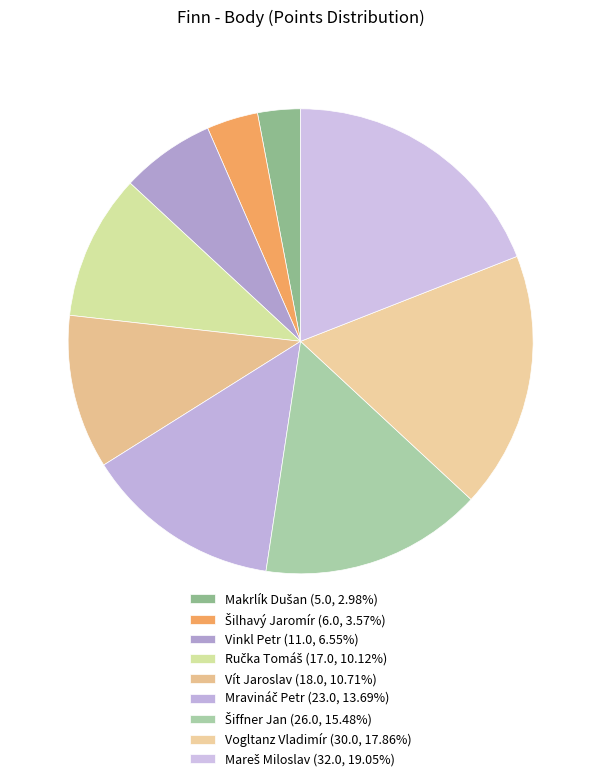

Is Vinkl Petr the majority of the pie?

No